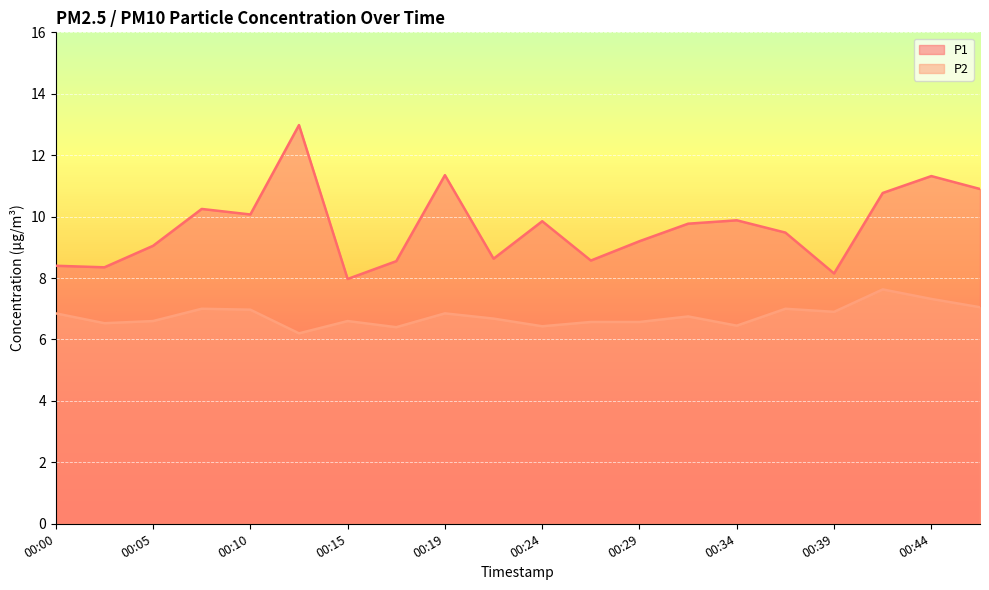

Is it true that P2 equals 6.6 at 00:29?

True